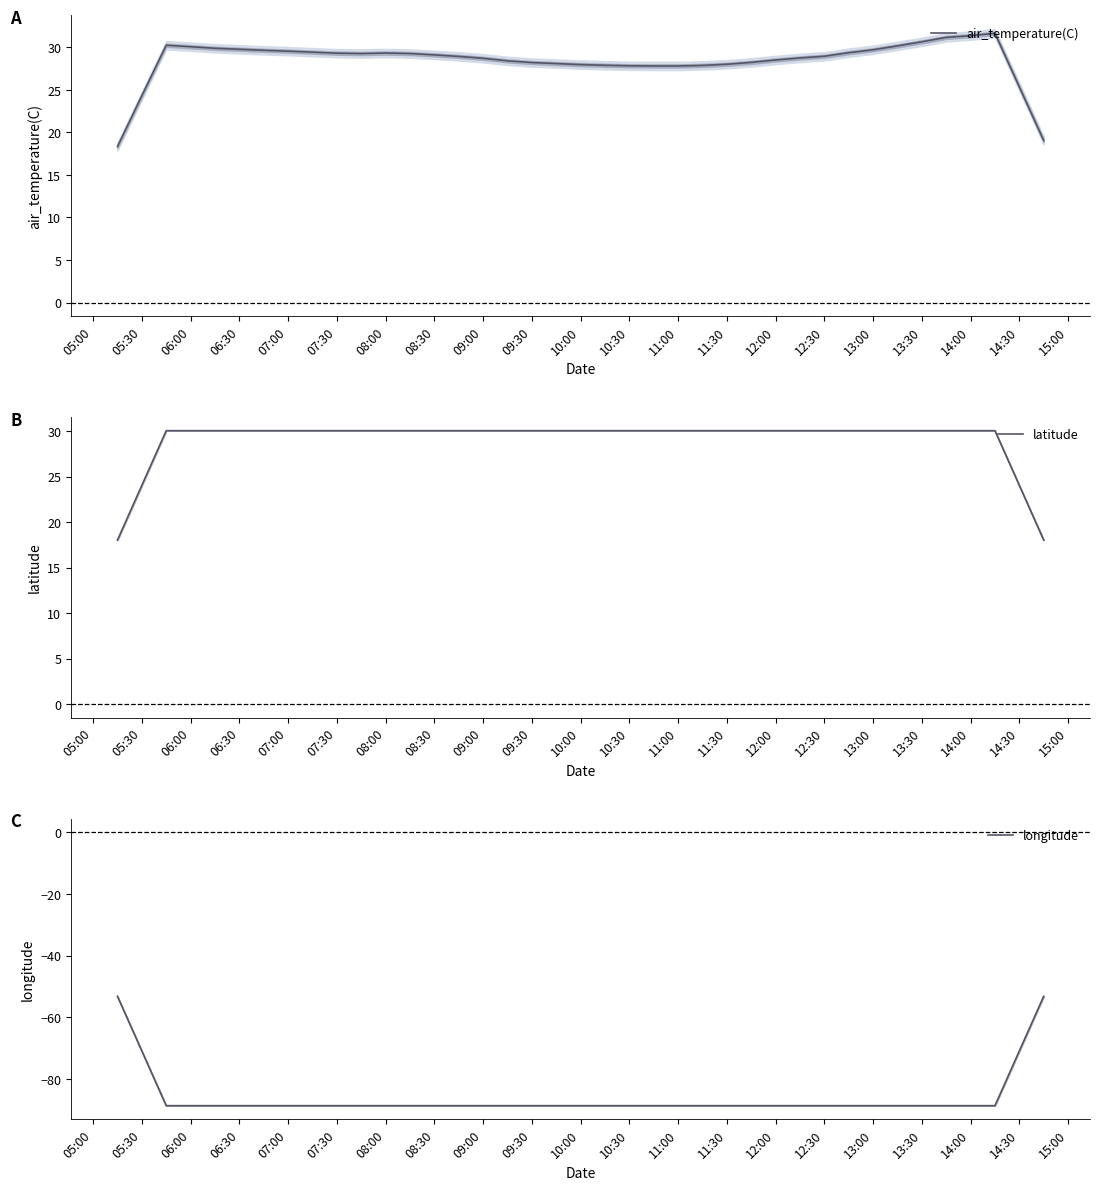

At how many categories does at least one series exceed -44?

39